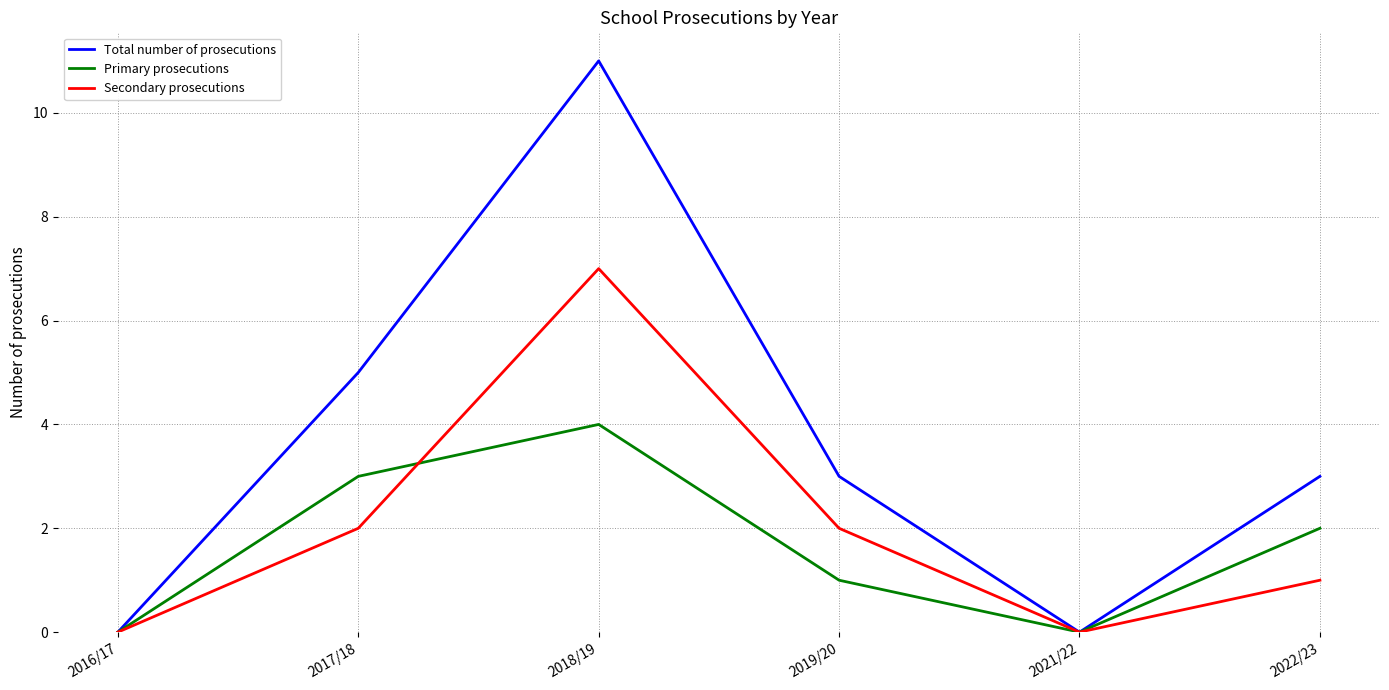

Which category has the highest value in the Primary prosecutions series?

2018/19